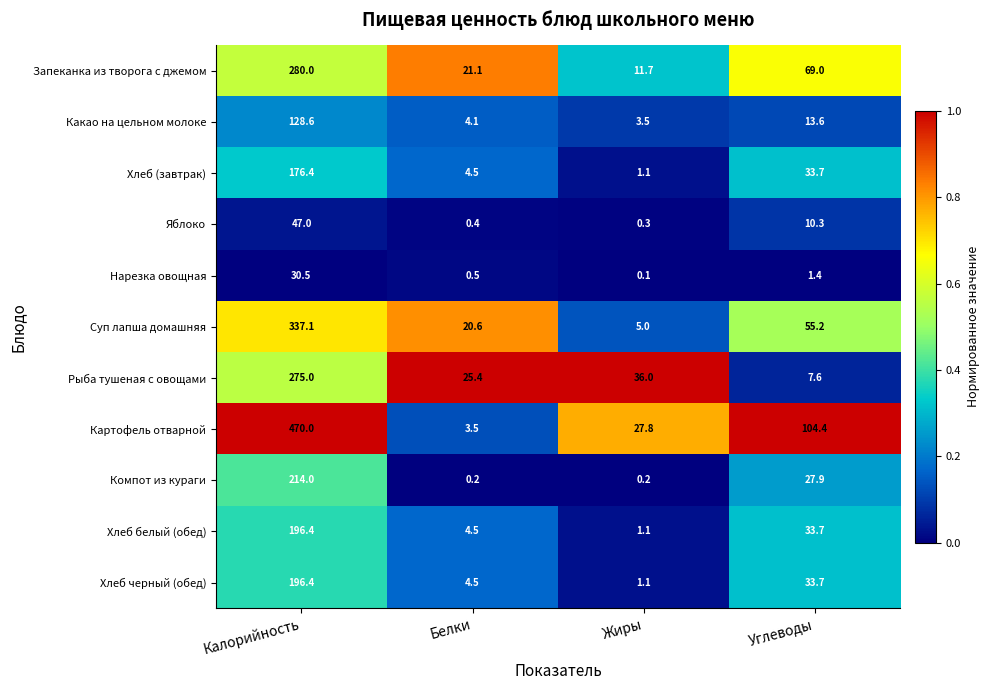

What is the difference between the highest and lowest values at Калорийность?

439.5